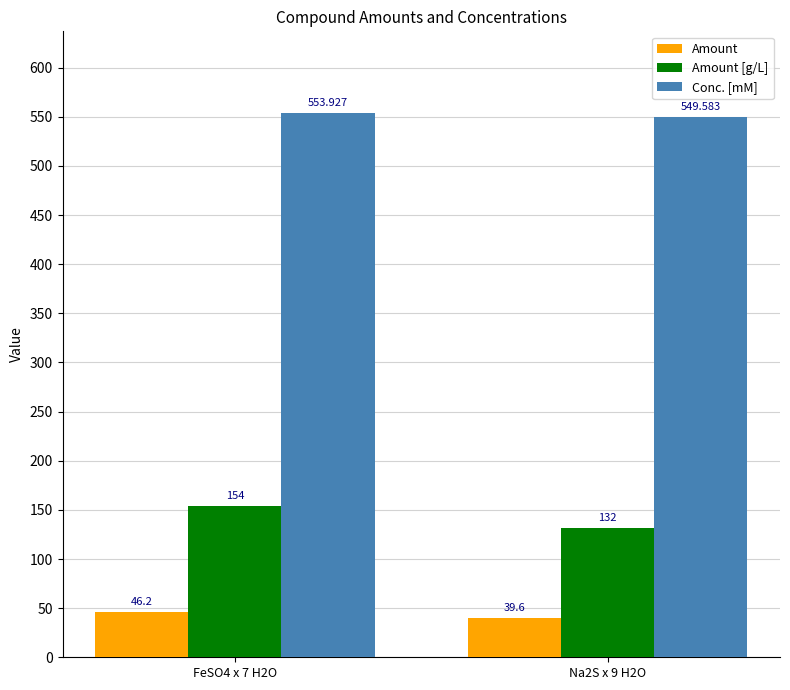

Rank the series by their average value, from lowest to highest.

Amount, Amount [g/L], Conc. [mM]